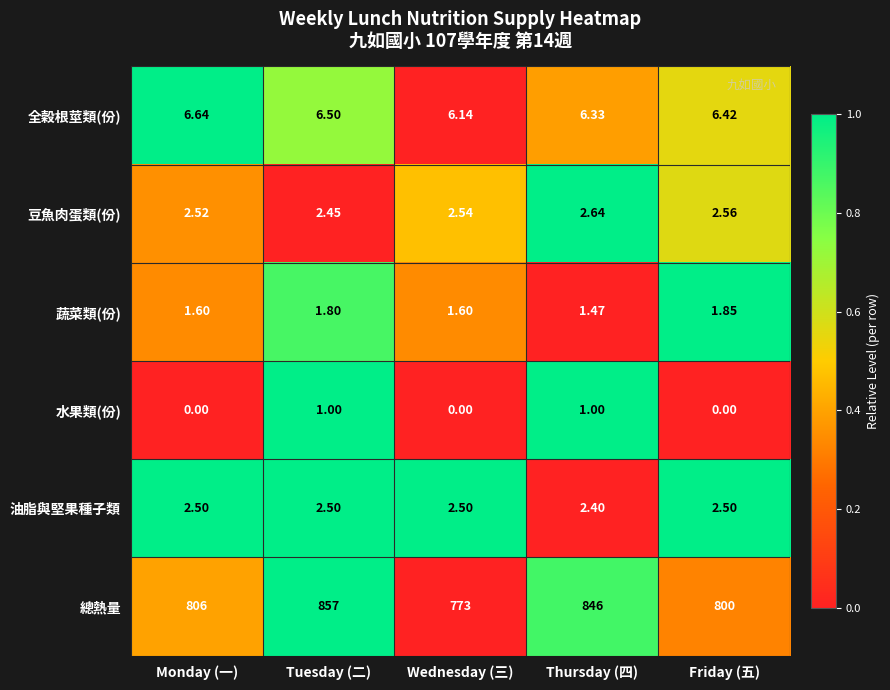

Where is 油脂與堅果種子類 nearest to the value 2?

Thursday (四)